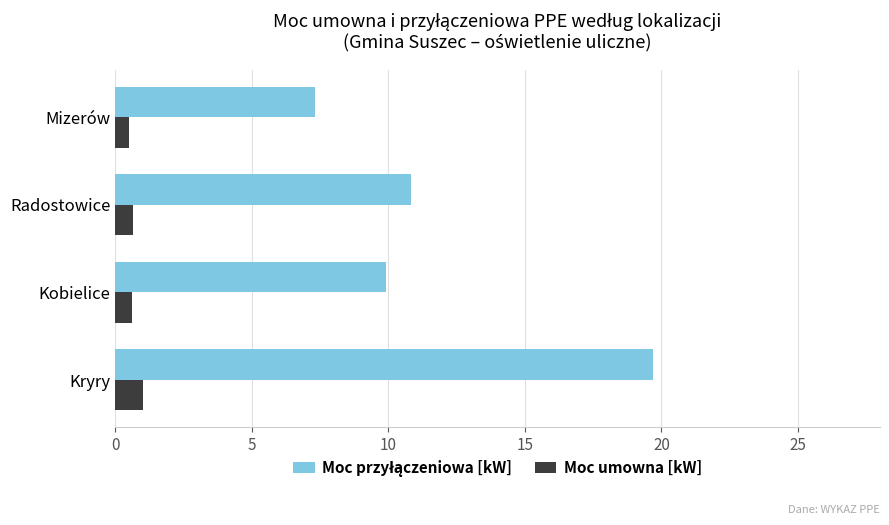

What is the spread (max minus min) of values at Radostowice?

10.2